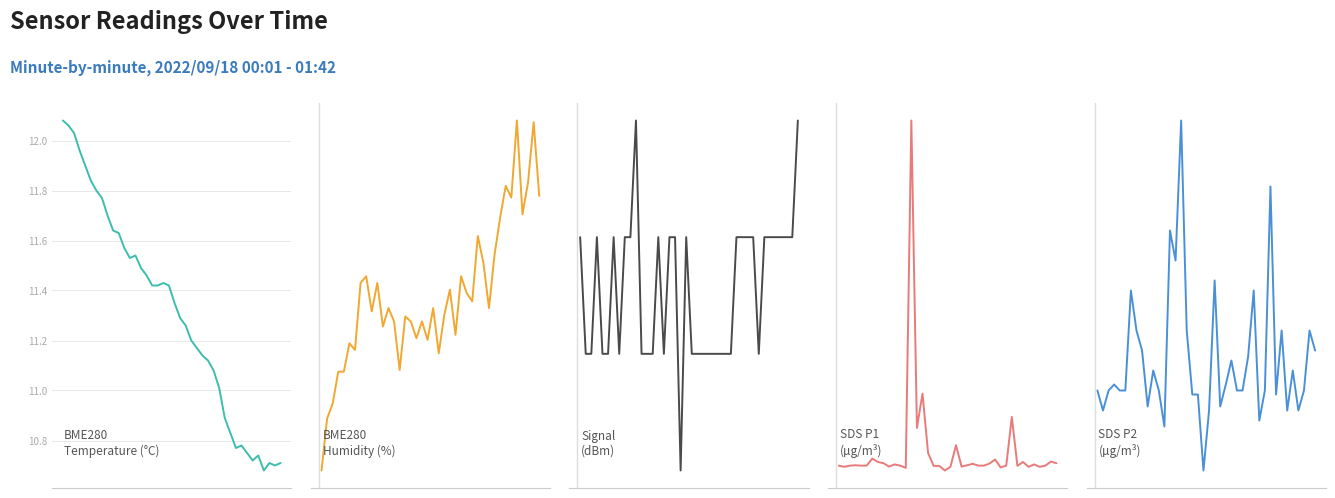

List the labels in order of BME280_temperature value, smallest first.

36, 38, 37, 39, 34, 35, 33, 31, 32, 30, 29, 28, 27, 26, 25, 24, 23, 22, 21, 20, 16, 17, 19, 18, 15, 14, 12, 13, 11, 10, 9, 8, 7, 6, 5, 4, 3, 2, 1, 0